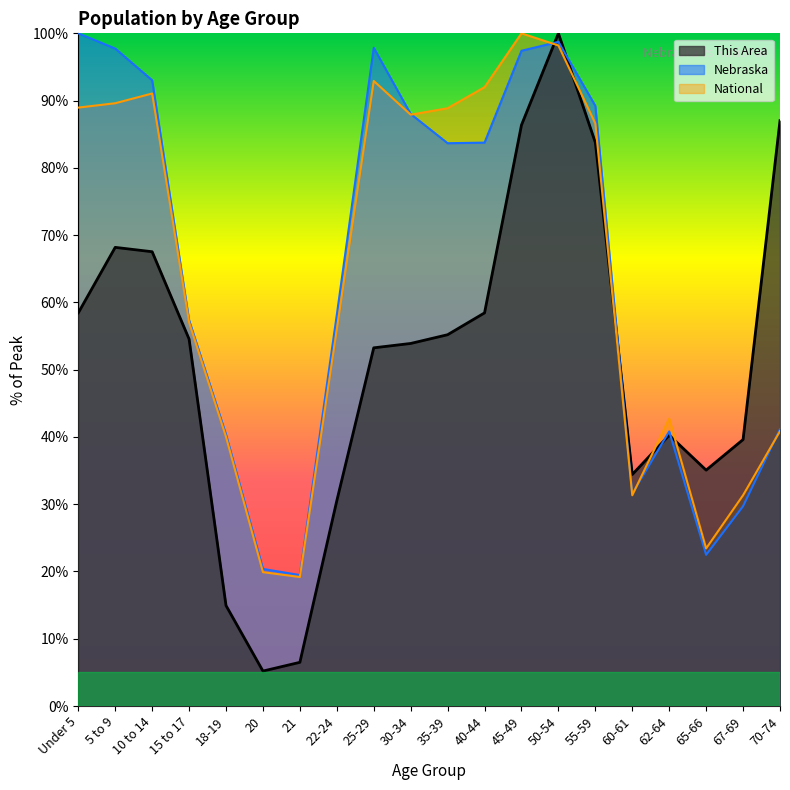

After their last crossing, which series has the higher values: National or Nebraska?

Nebraska